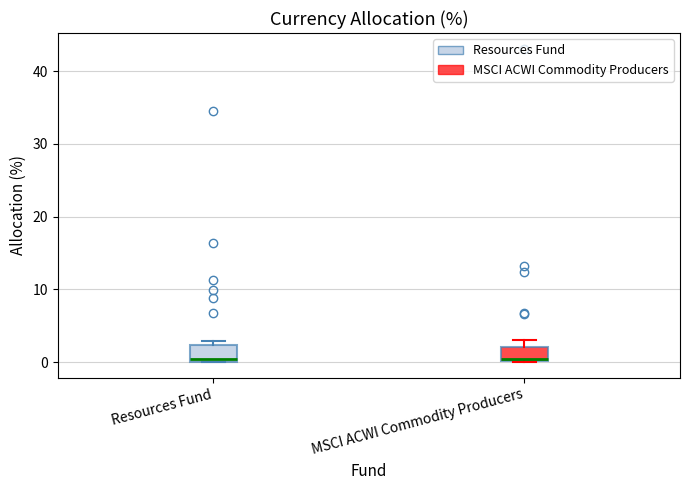

Where is the upper edge of the box for Resources Fund on the y-axis? The values are not printed on the chart, so give them approximately, as read against the axis.

2